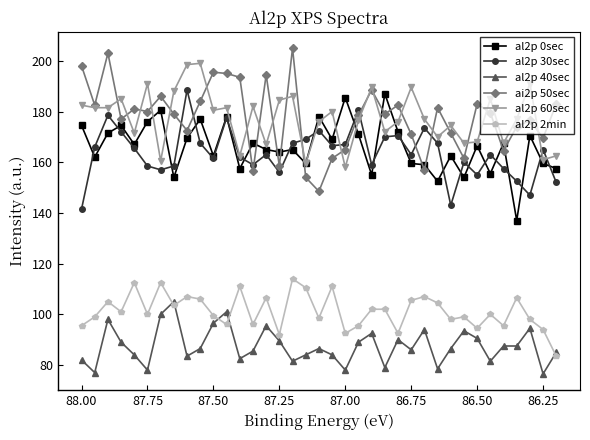

What is the minimum value for al2p 60sec?

158.0